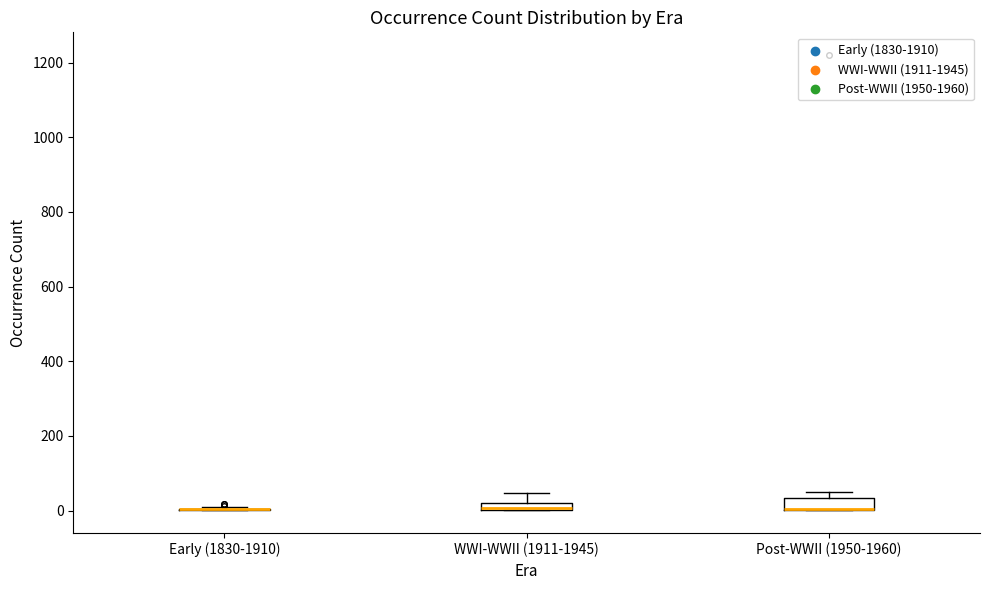

Where does the upper whisker of the box for WWI-WWII (1911-1945) end on the y-axis? The values are not printed on the chart, so give them approximately, as read against the axis.

40